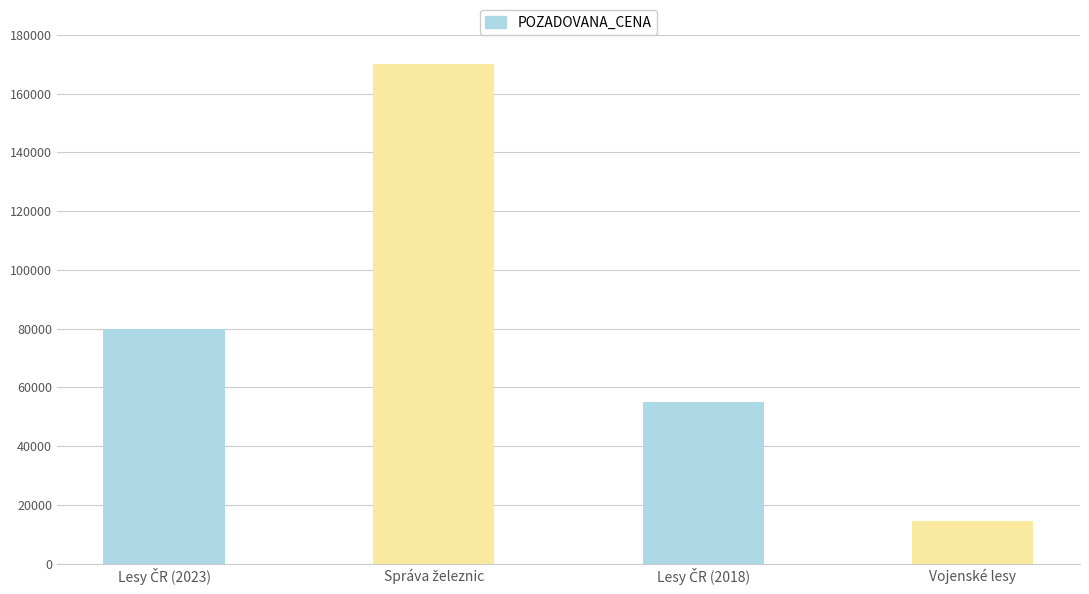

Which has a higher value, Vojenské lesy a statky ČR, s.p. or Lesy České republiky, s.p.?

Lesy České republiky, s.p.